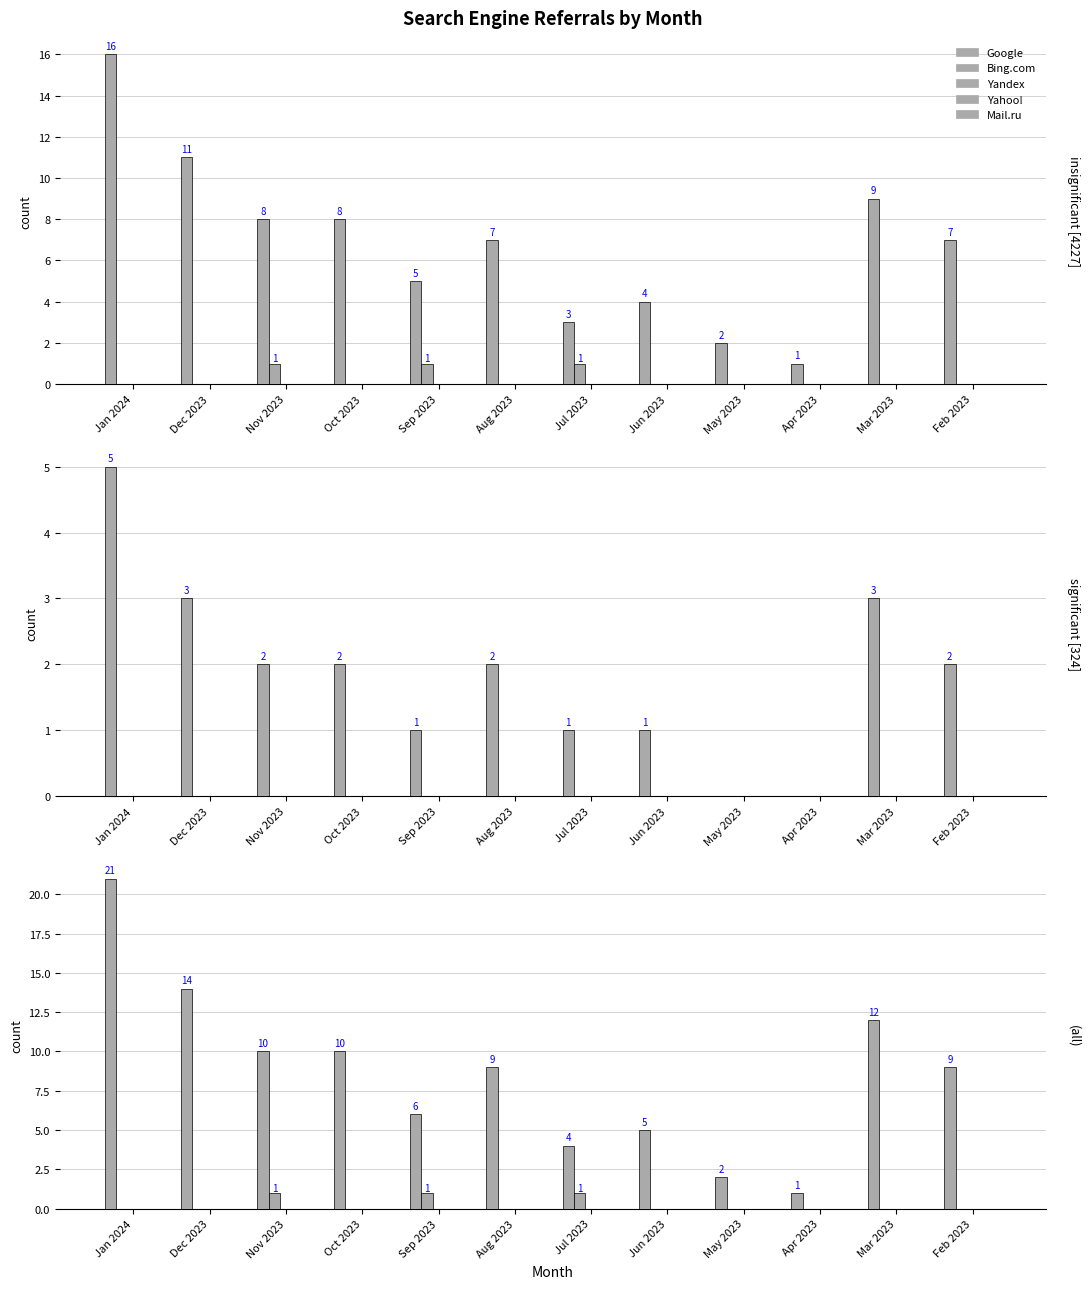

Between Jul 2023 and Oct 2023, which is larger?

Oct 2023